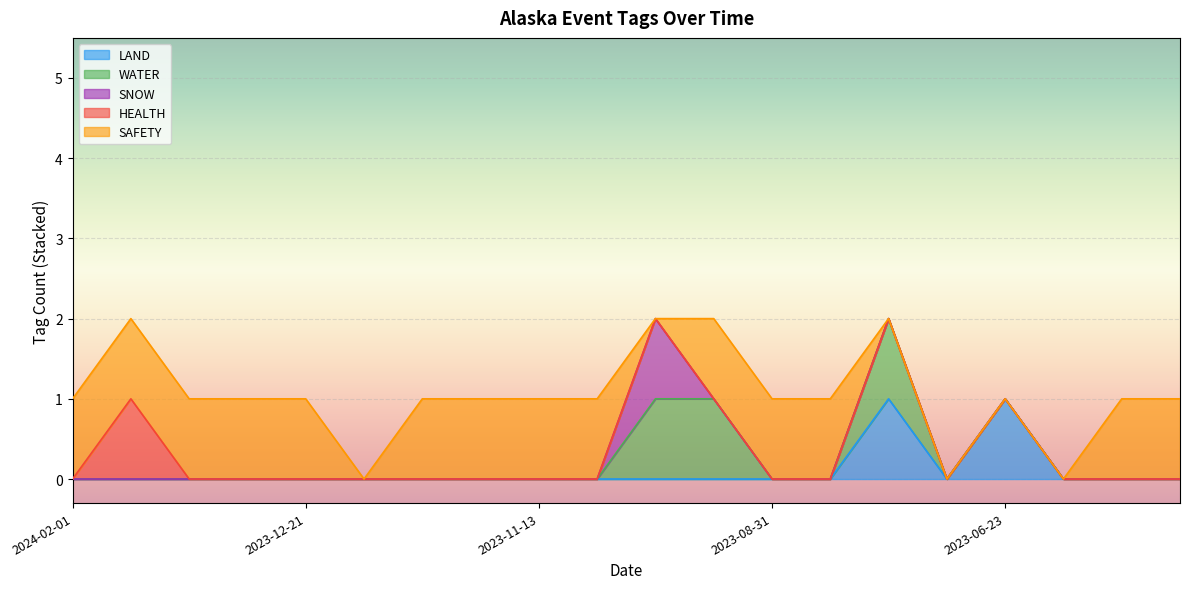

True or false: SAFETY has more than 0 interior local peaks.

False